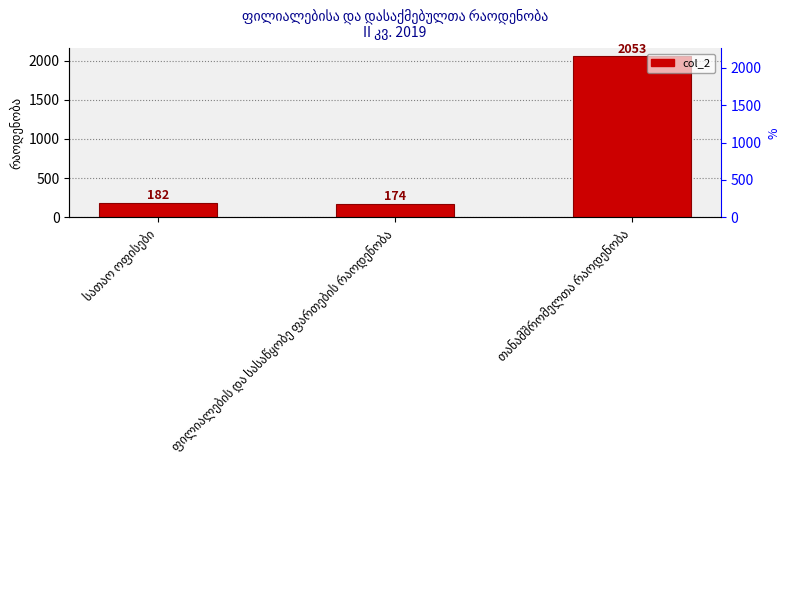

At which label is the value closest to 1113?

სათაო ოფისები